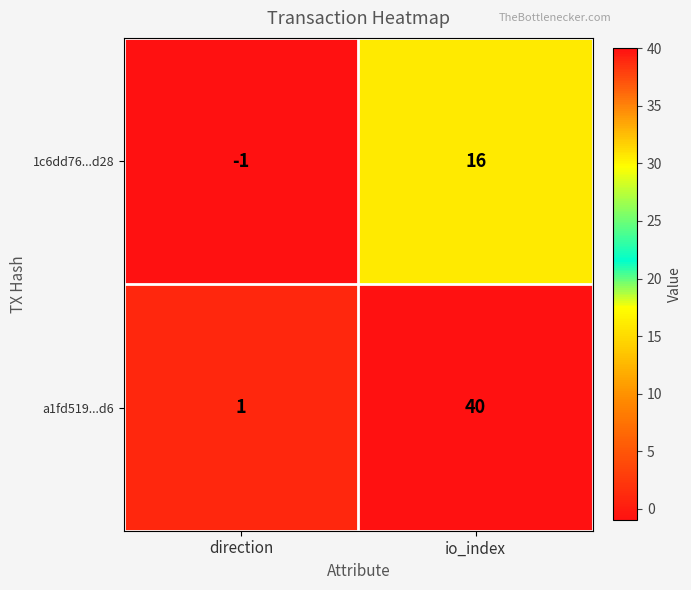

At which label is 1c6dd76...d28 closest to 7?

direction